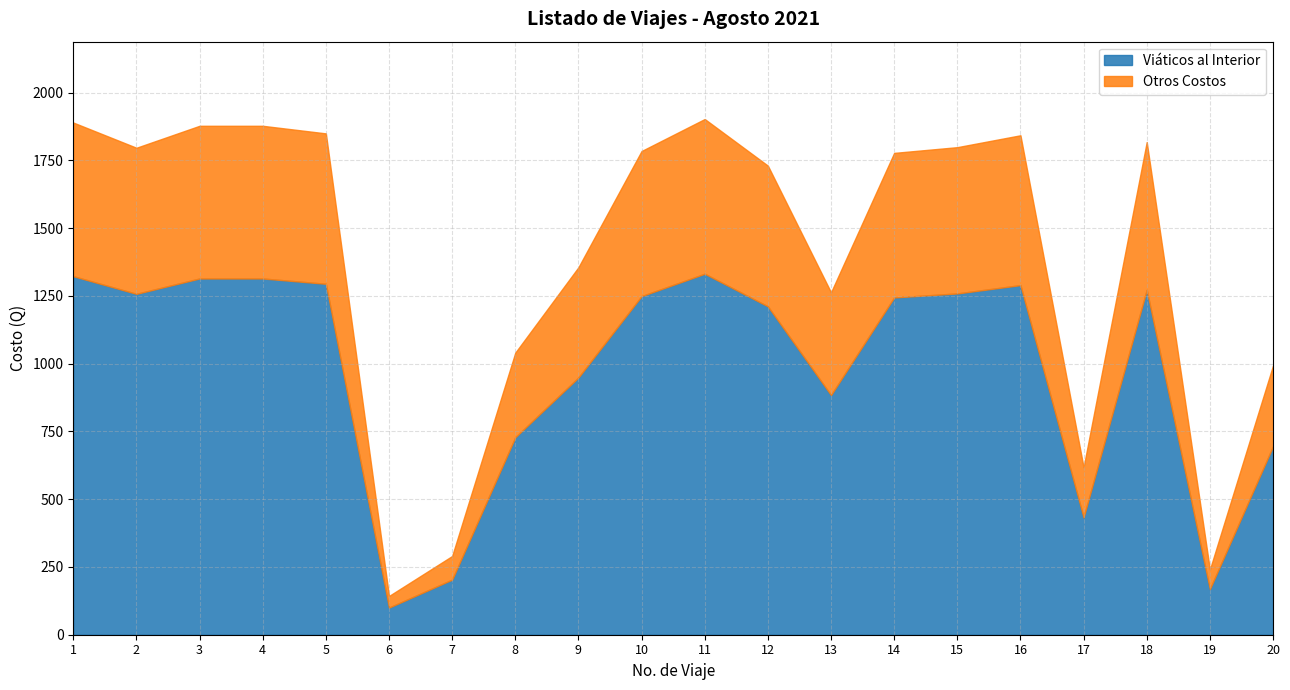

In Viáticos al Interior, how many points are higher than both neighbors (excluding endpoints)?

3